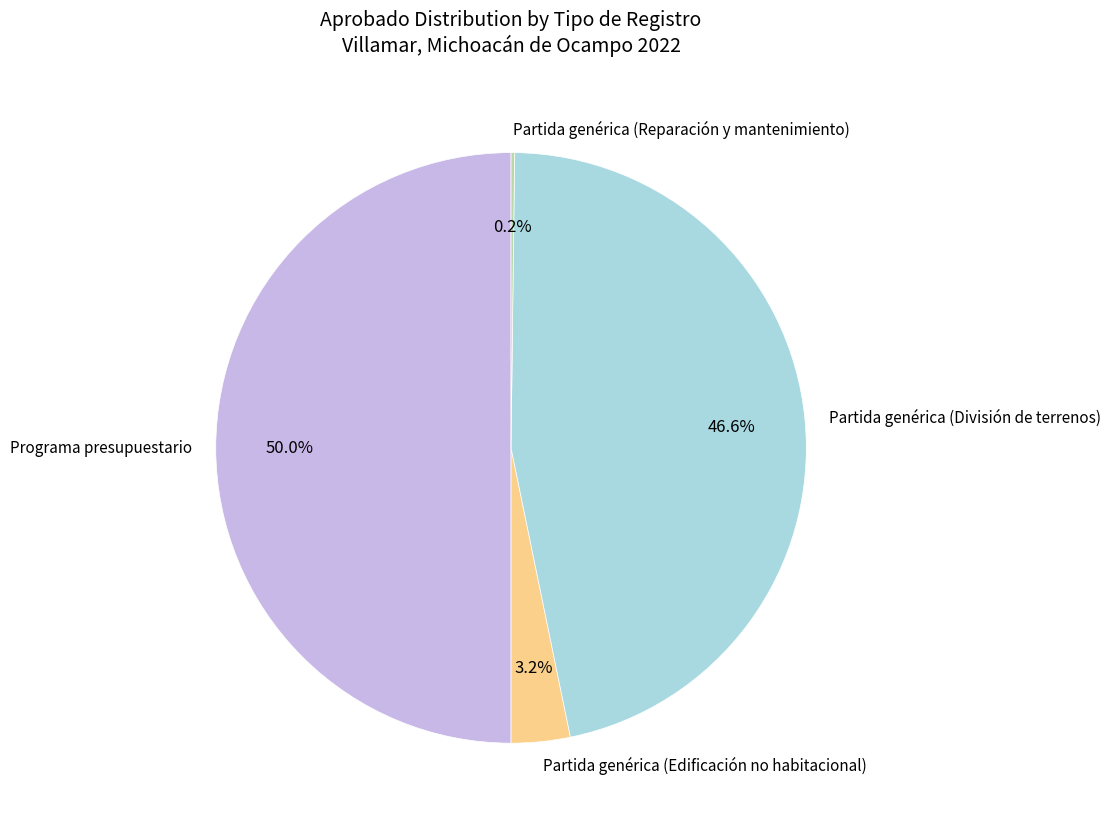

To the nearest percent, what is the difference between the largest and smallest slice percentages?

50%